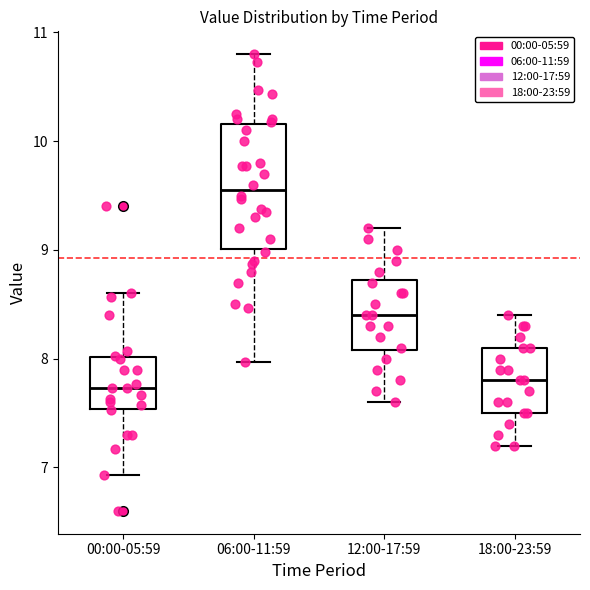

Comparing the boxes themselves (not the whiskers), which one is the tallest?

06:00-11:59